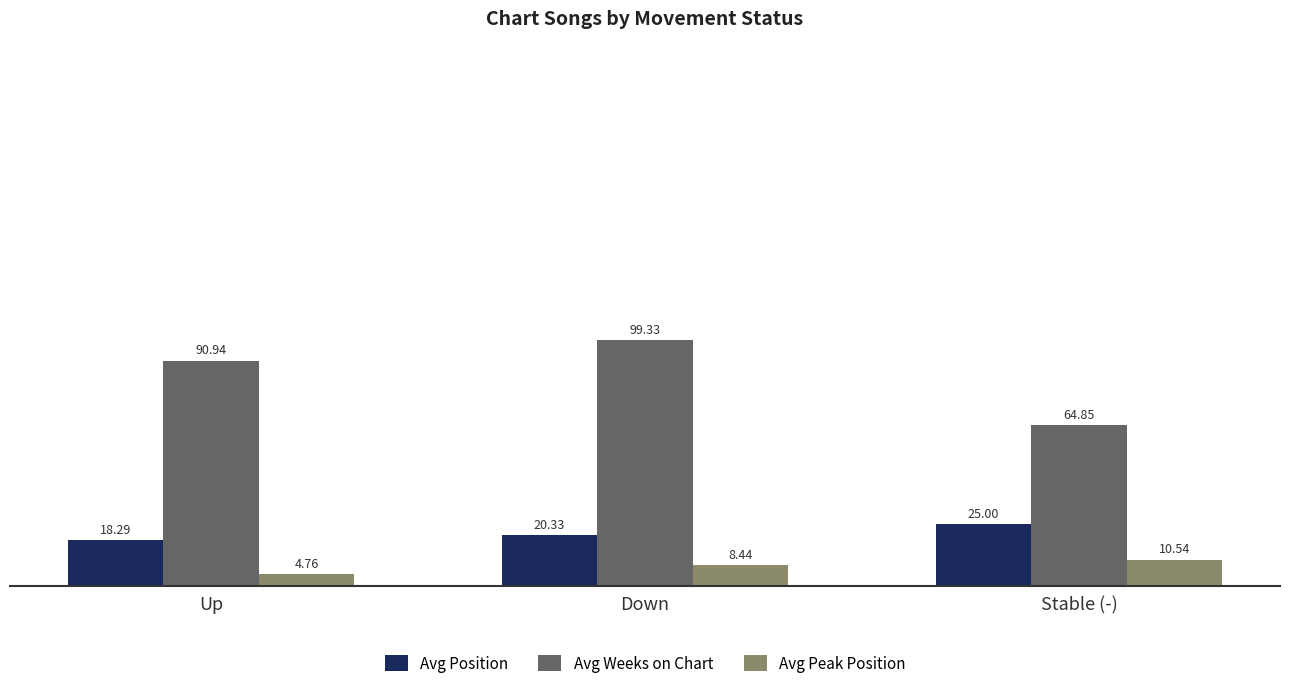

At which label is Avg Weeks on Chart closest to 82?

Up